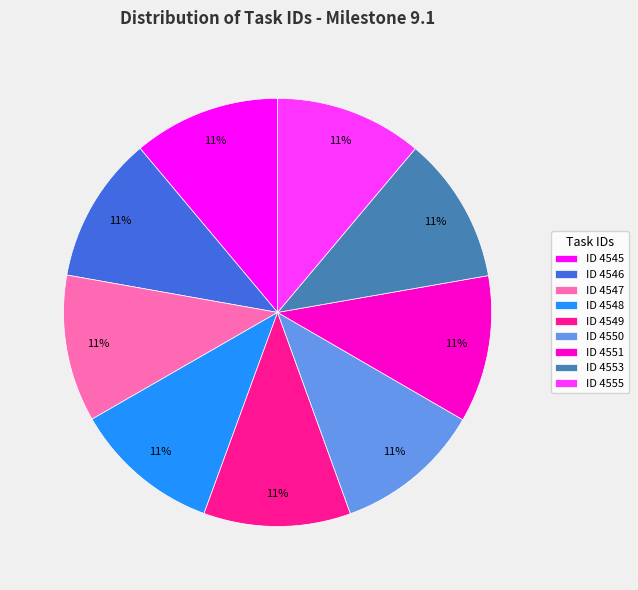

Does ID 4546 represent more than half of the total?

No